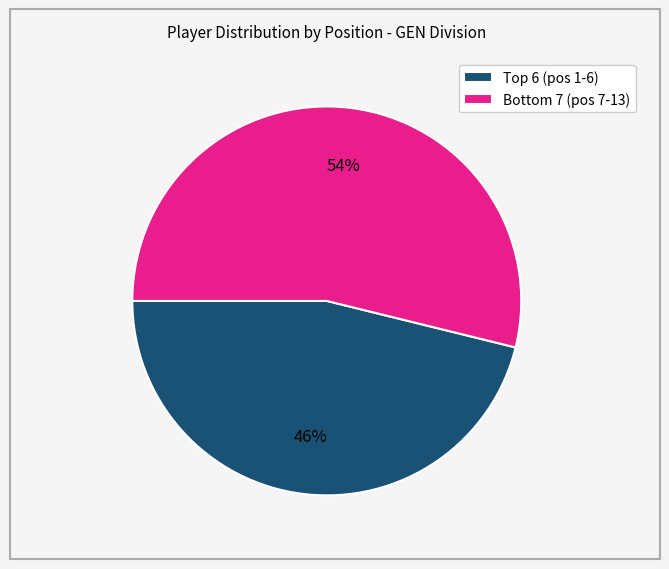

Rank the categories by value from lowest to highest.

Top 6 (pos 1-6), Bottom 7 (pos 7-13)